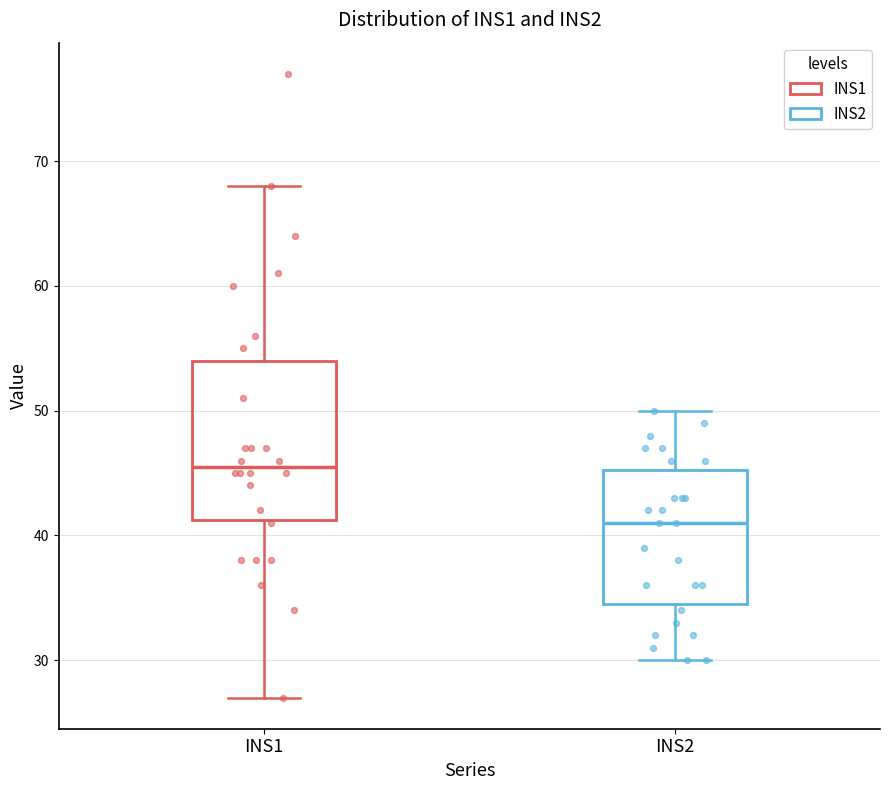

Which box has the highest median line?

INS1